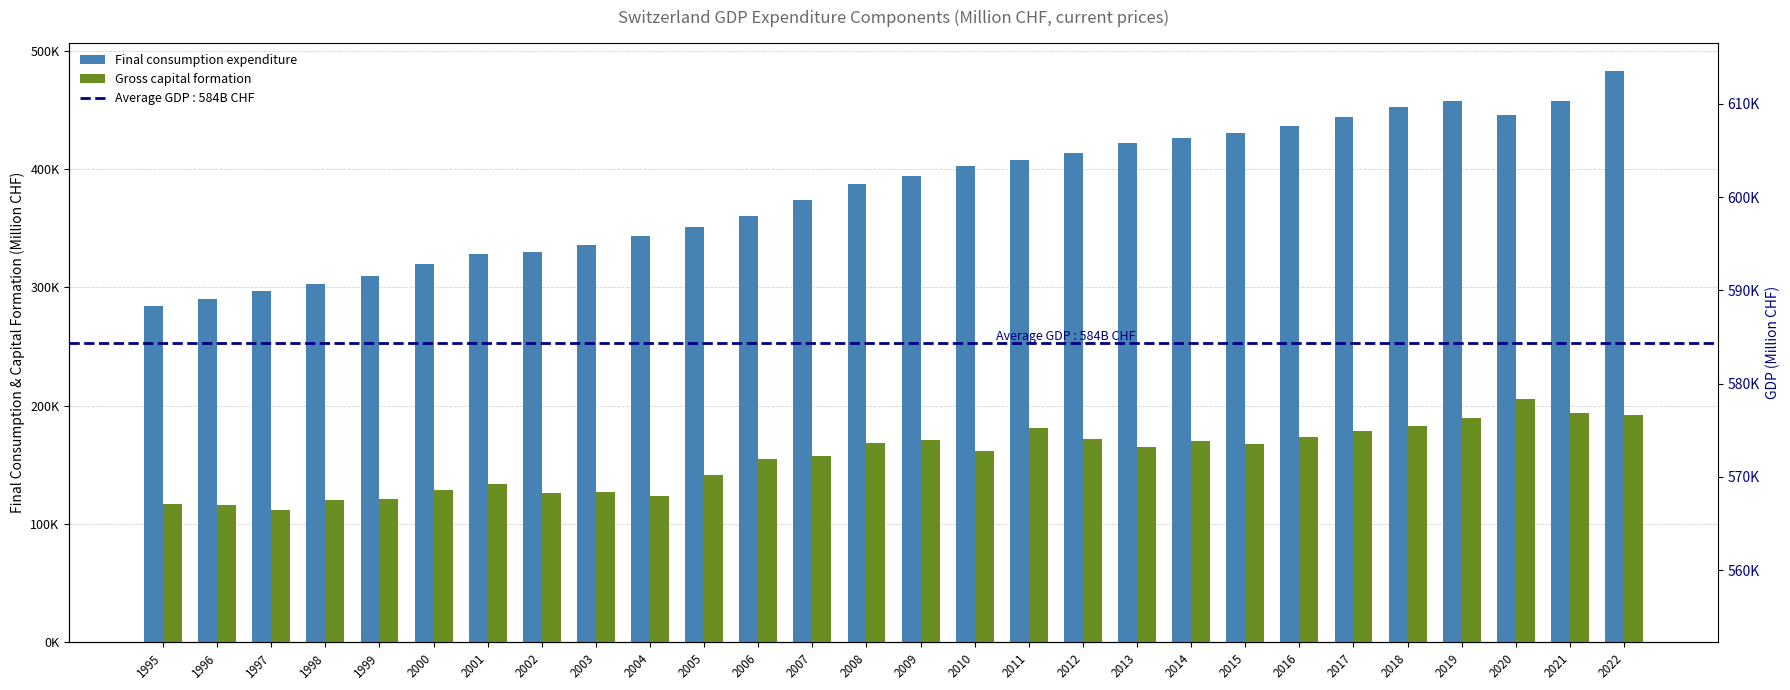

At how many categories does at least one series exceed 368496?

16